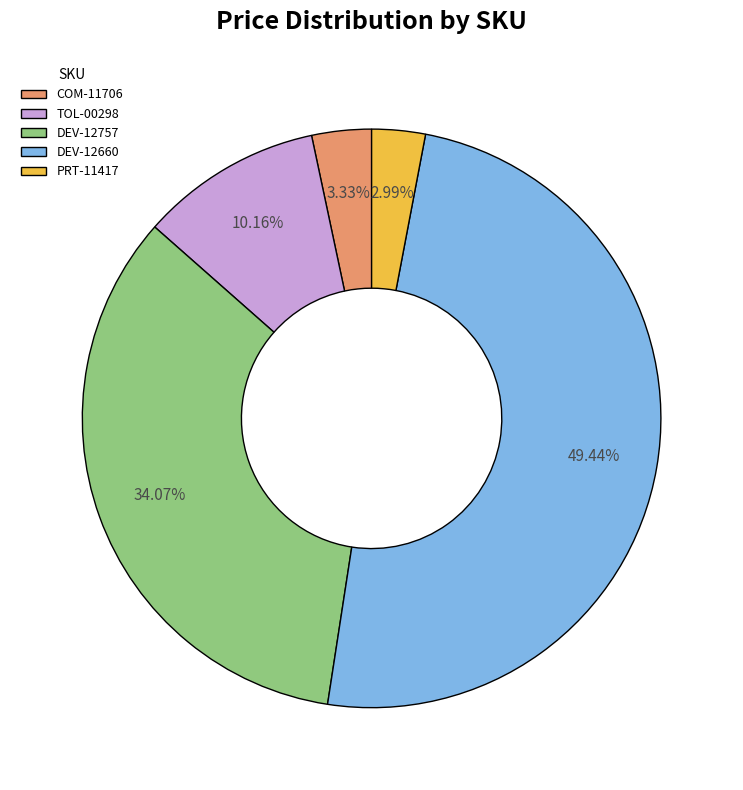

Is there any slice that represents more than half of the pie?

No